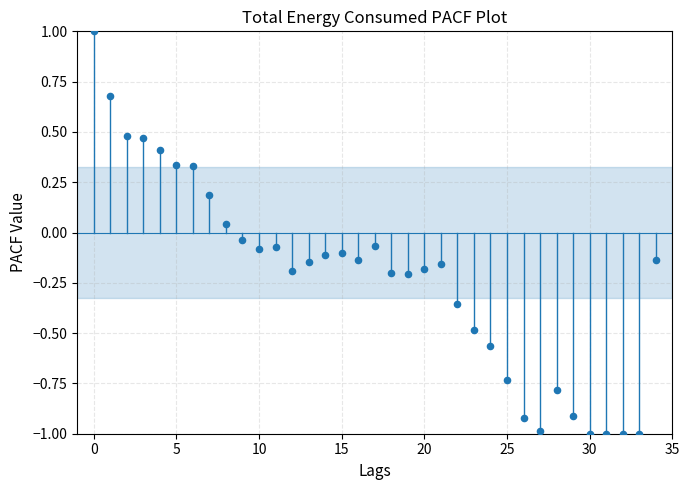

What is the range of Y values (max minus min)?

2.0